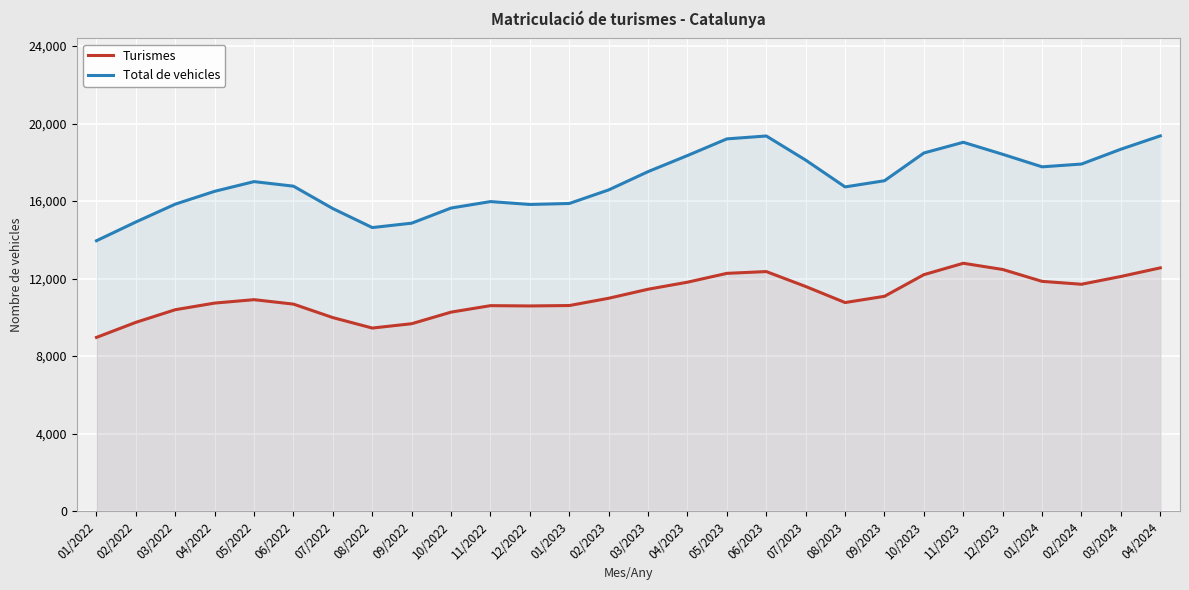

At how many categories does at least one series exceed 14375?

27